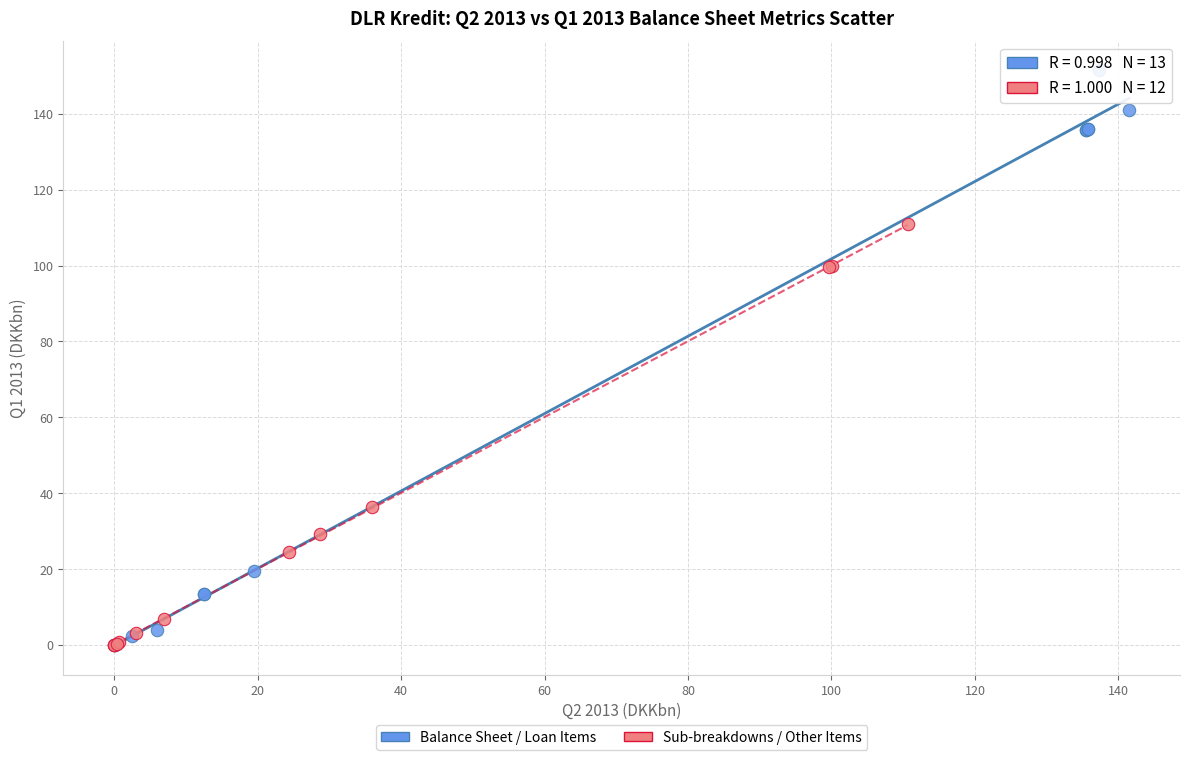

Which series has the widest spread of Y values?

Balance Sheet / Loan Items